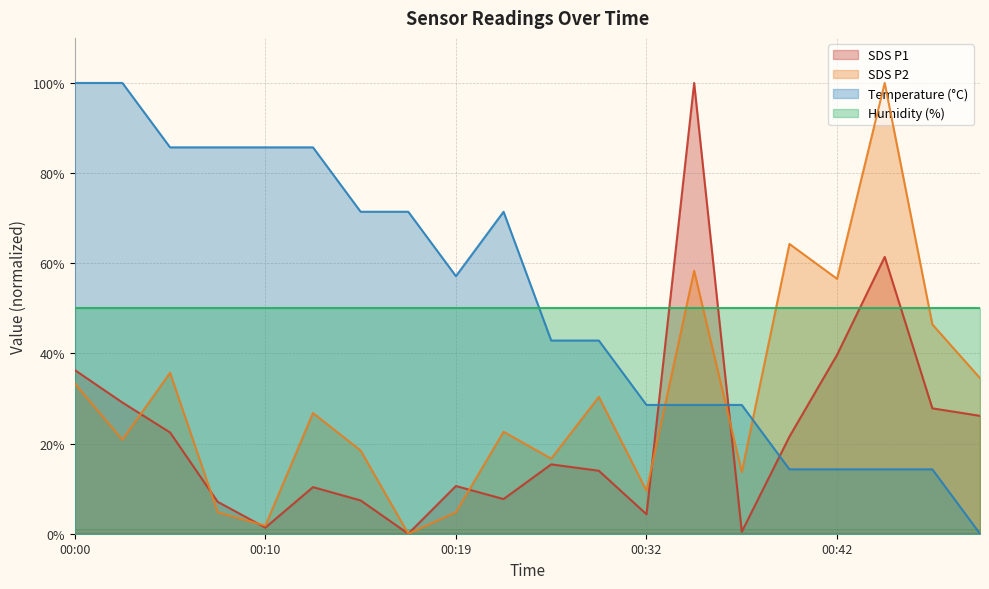

Which series ends up on top after the final intersection of Temperature (°C) and SDS P1?

SDS P1